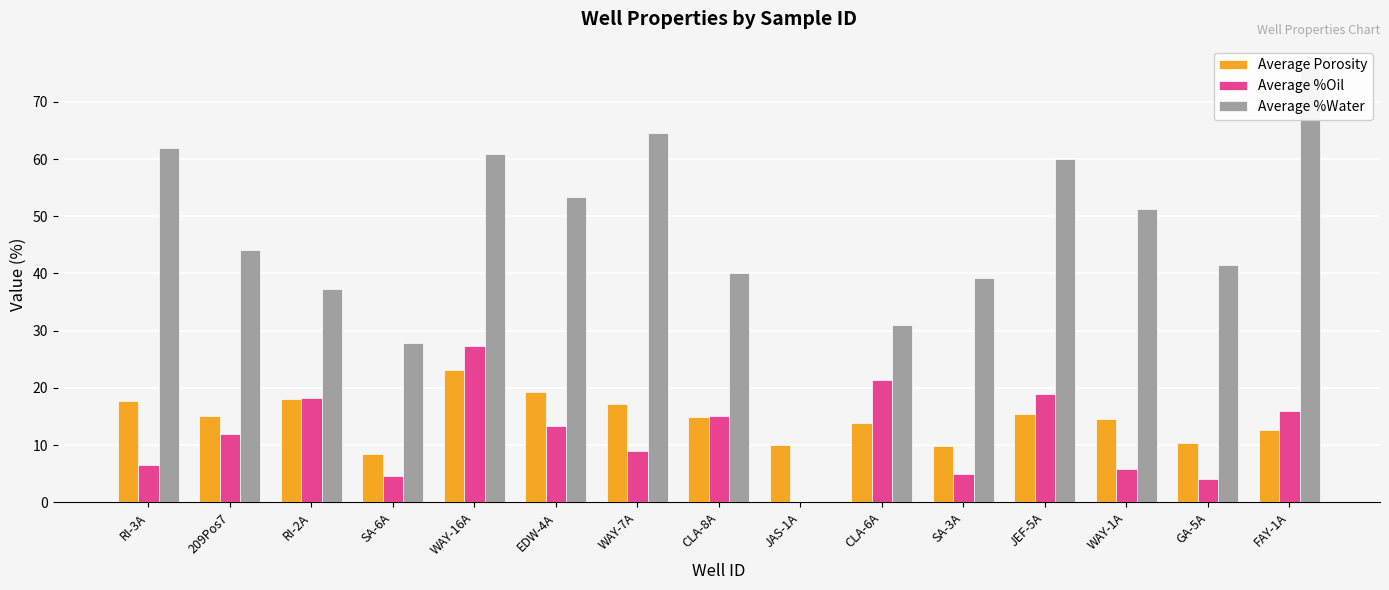

Is the value of Average %Water at WAY-7A greater than the value of Average %Oil at JEF-5A?

Yes